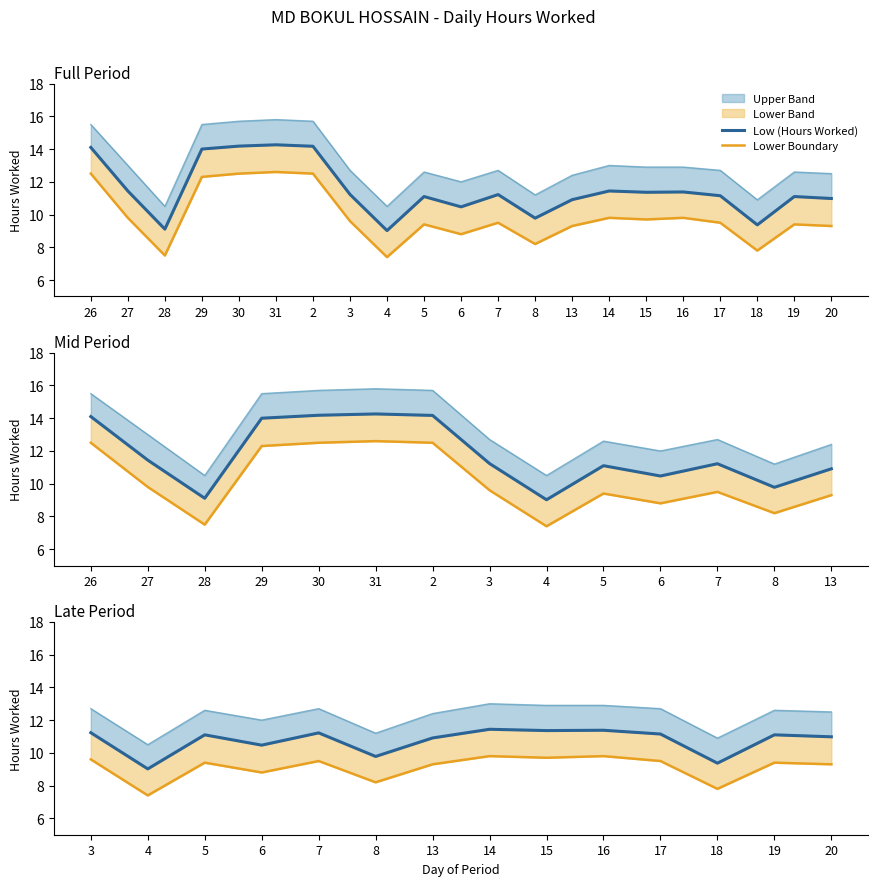

The value of Low (Hours Worked) at 20 is 3.7. True or false?

False